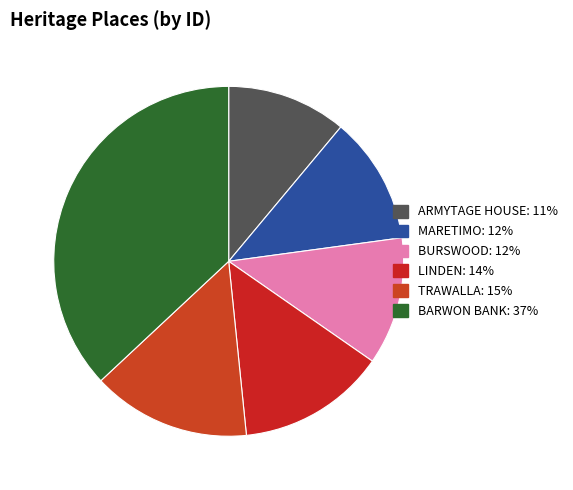

Combined, what portion of the pie is TRAWALLA and BURSWOOD?

26.5%